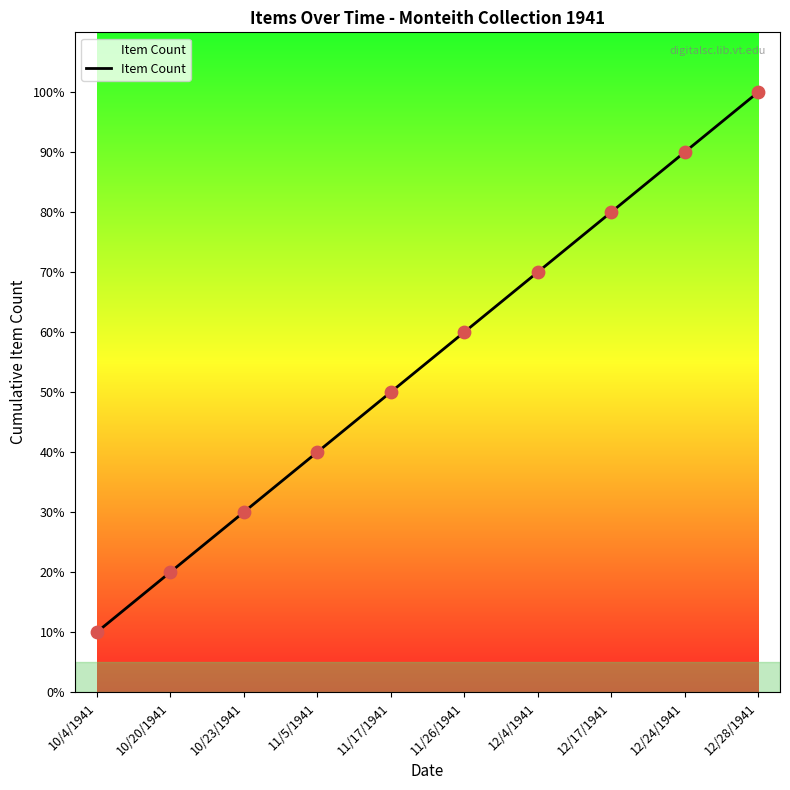

Between 11/17/1941 and 12/24/1941, which is larger?

12/24/1941